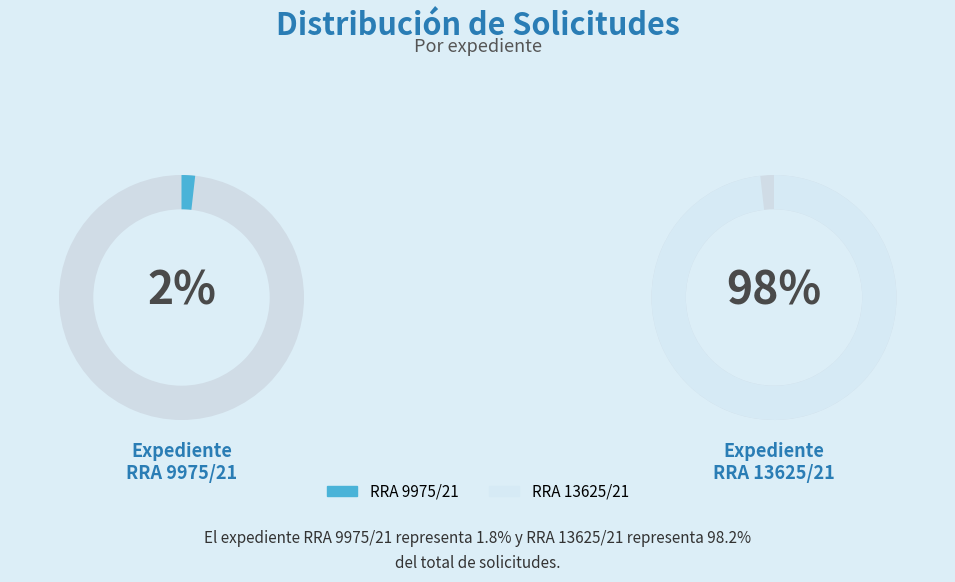

Is RRA 9975/21 the majority of the pie?

No